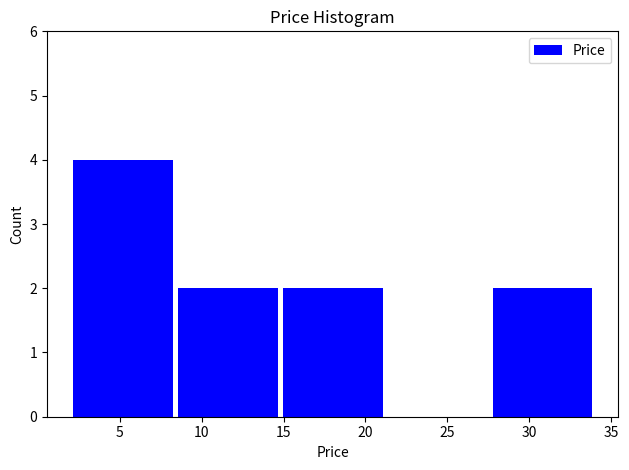

Reading left to right, list every bar in this chart as the range it spans on the x-axis followed by its height. Neither the bar edges nor the heights are printed on the chart, so give them approximately, as read against the axes.

2.0 to 8.4: 4
8.4 to 14.8: 2
14.8 to 21.2: 2
21.2 to 27.6: 0
27.6 to 34.0: 2